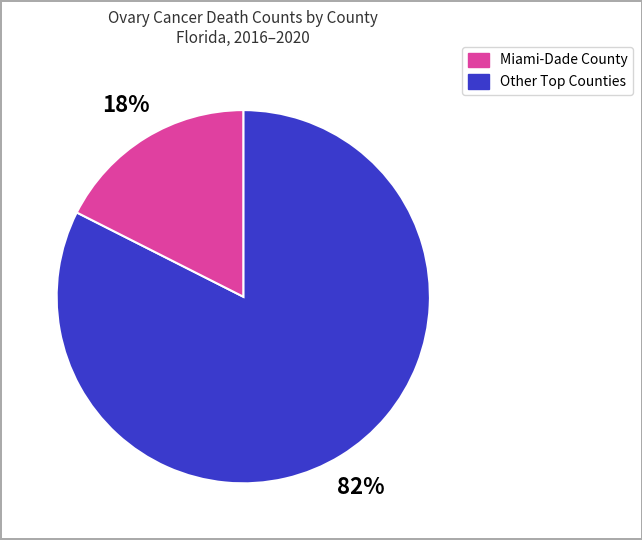

Is there a majority slice in this chart?

Yes